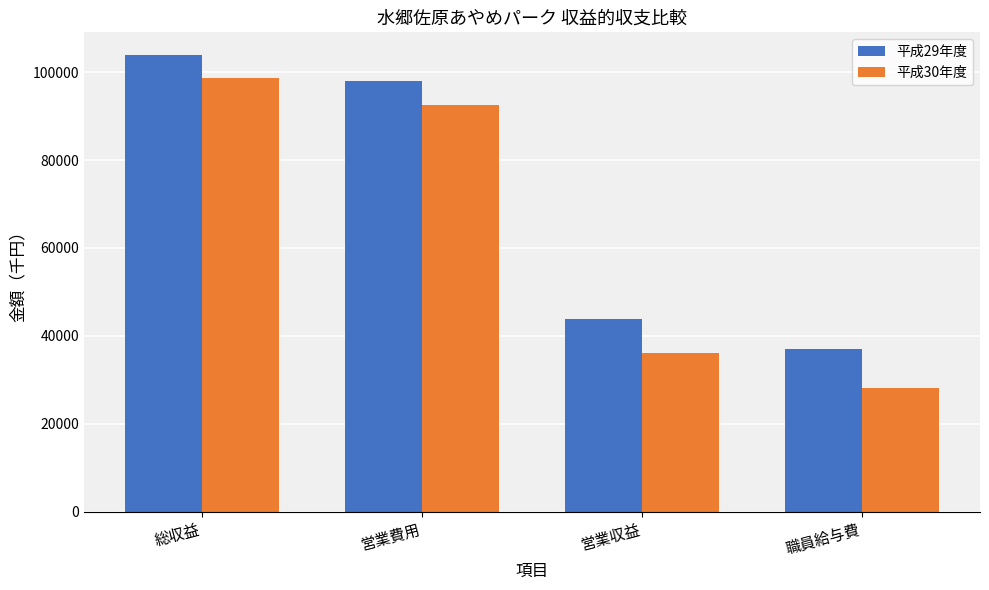

At which label does 平成29年度 first exceed 97888?

総収益